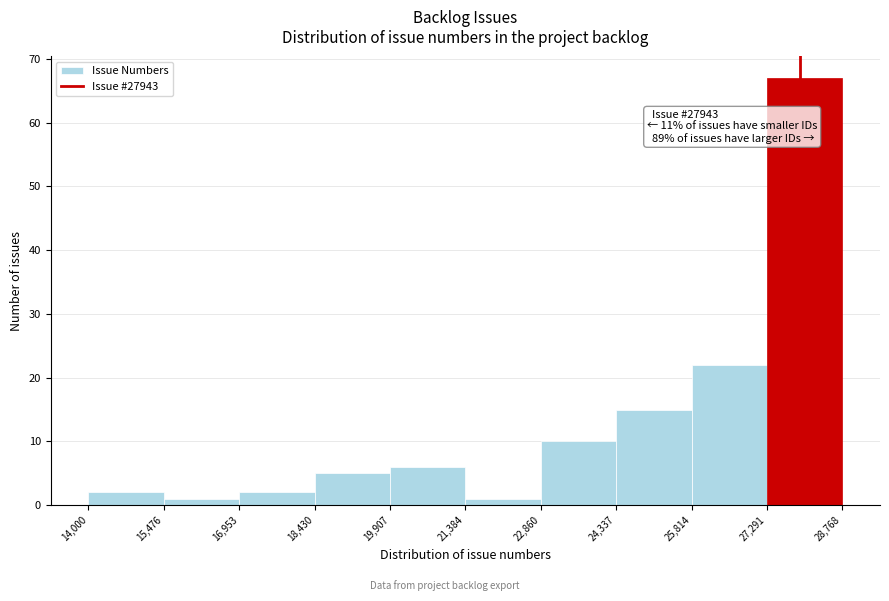

Which range on the x-axis has the tallest bar?

27,291 to 28,768